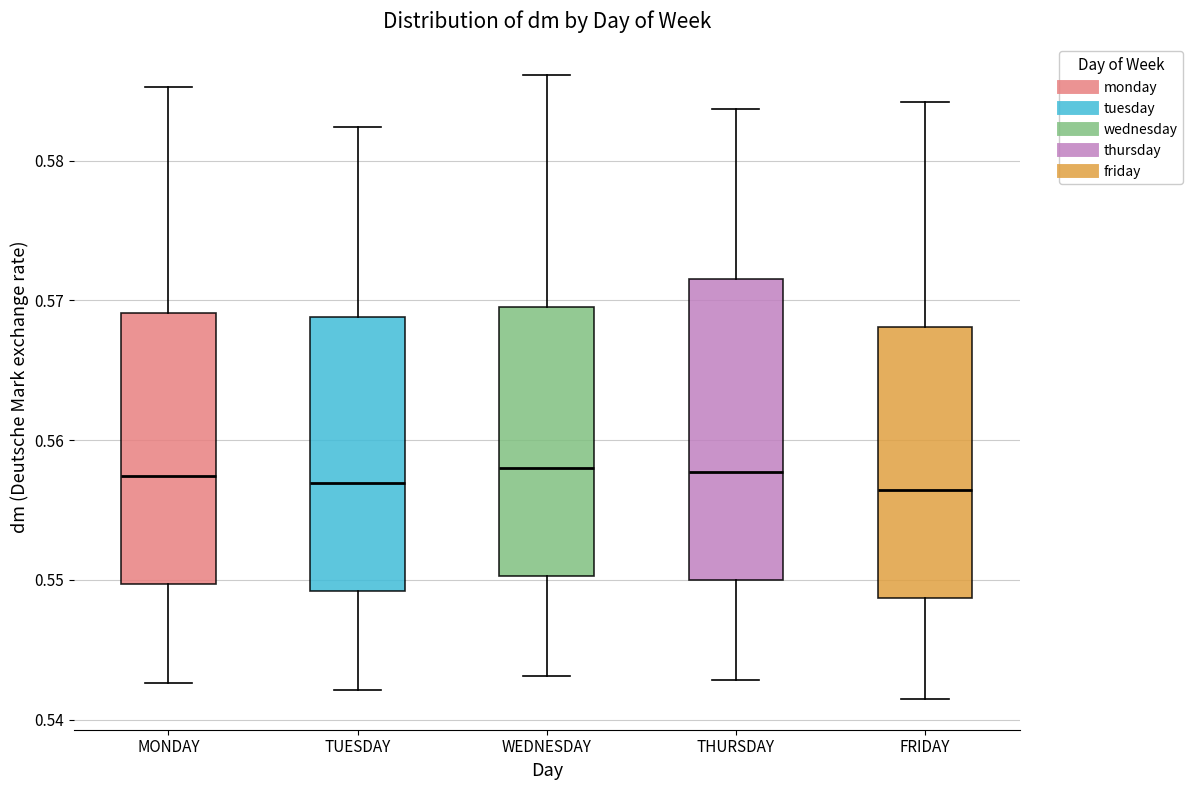

Comparing the boxes themselves (not the whiskers), which one is the tallest?

THURSDAY